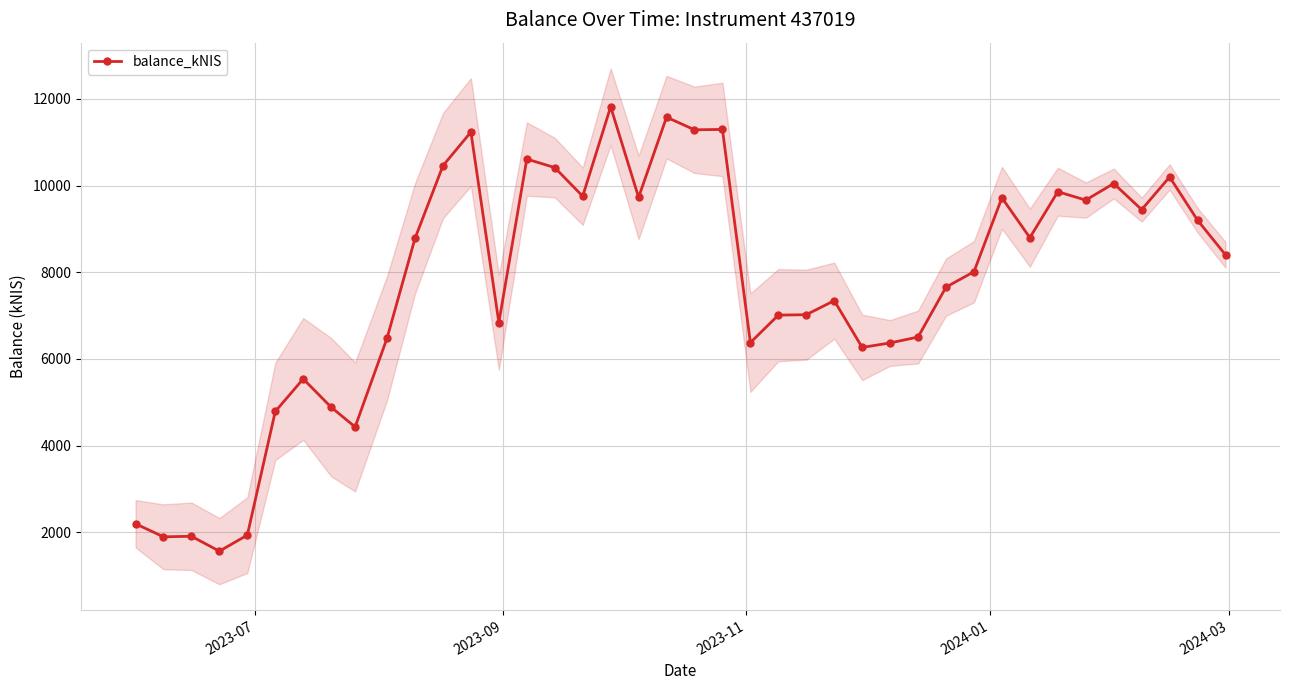

What is the minimum value for balance_kNIS?

1563.0